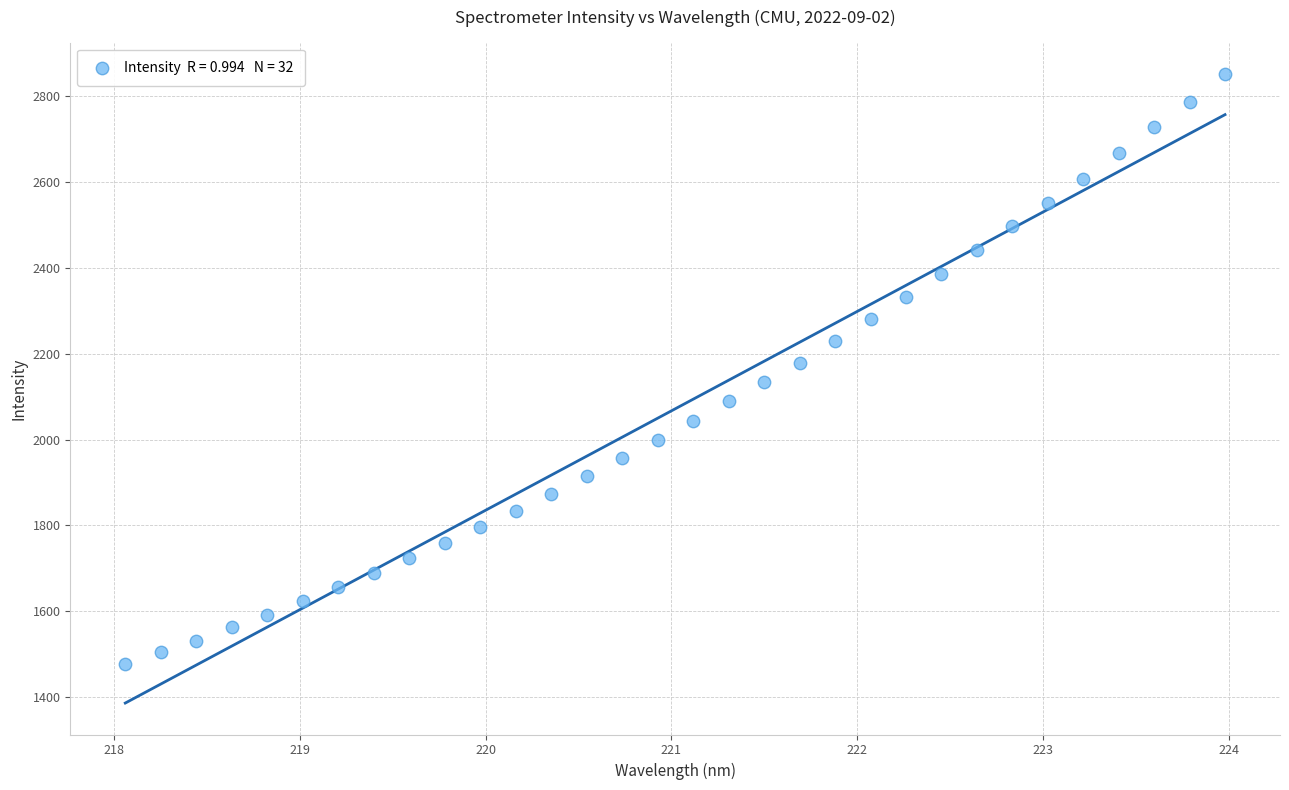

What is the range of Y values (max minus min)?

1374.7